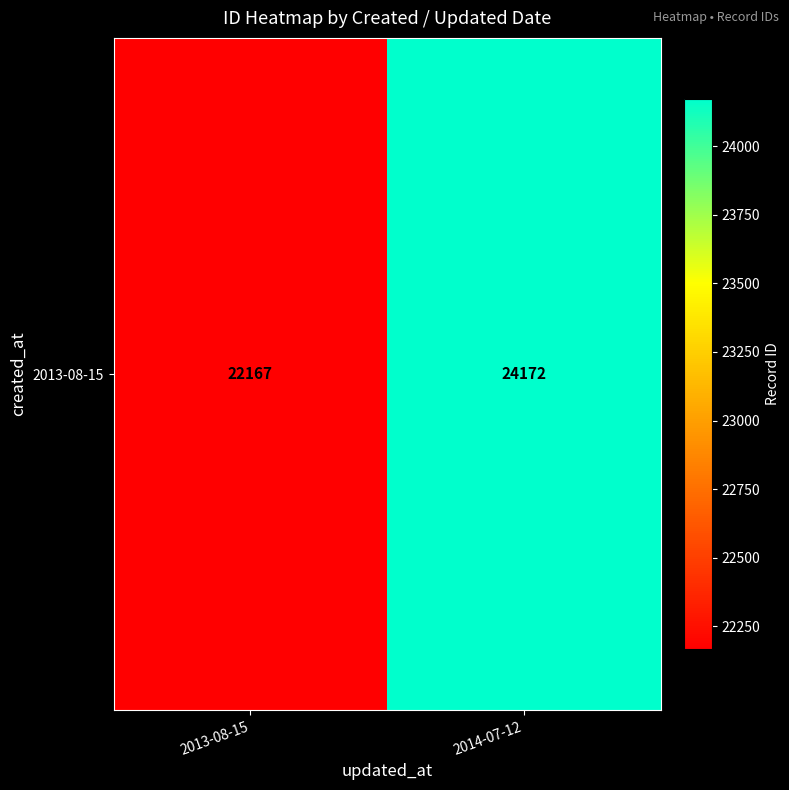

What is the minimum value shown in the chart?

22167